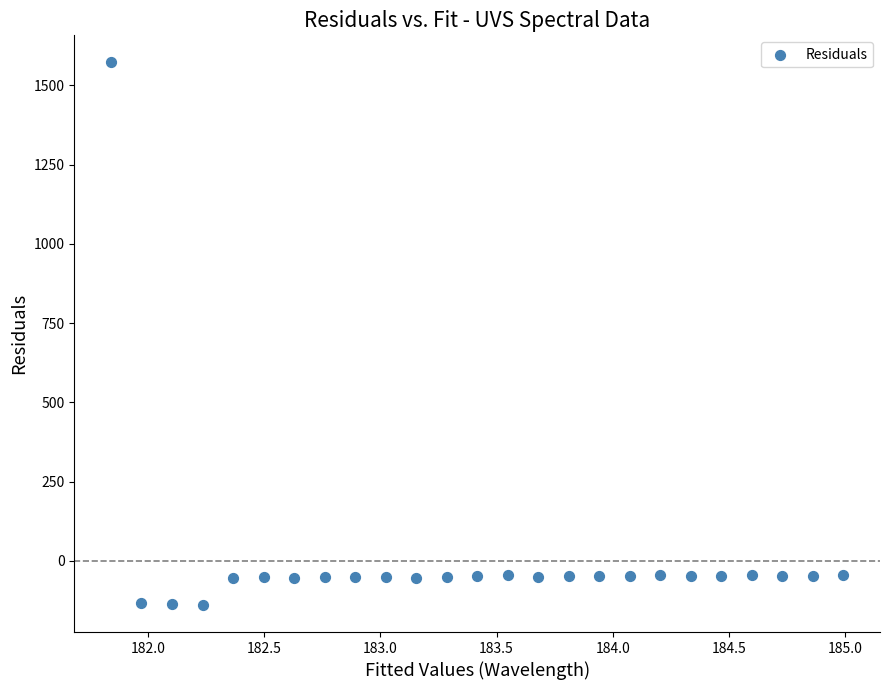

What is the range of Y values (max minus min)?

1711.5